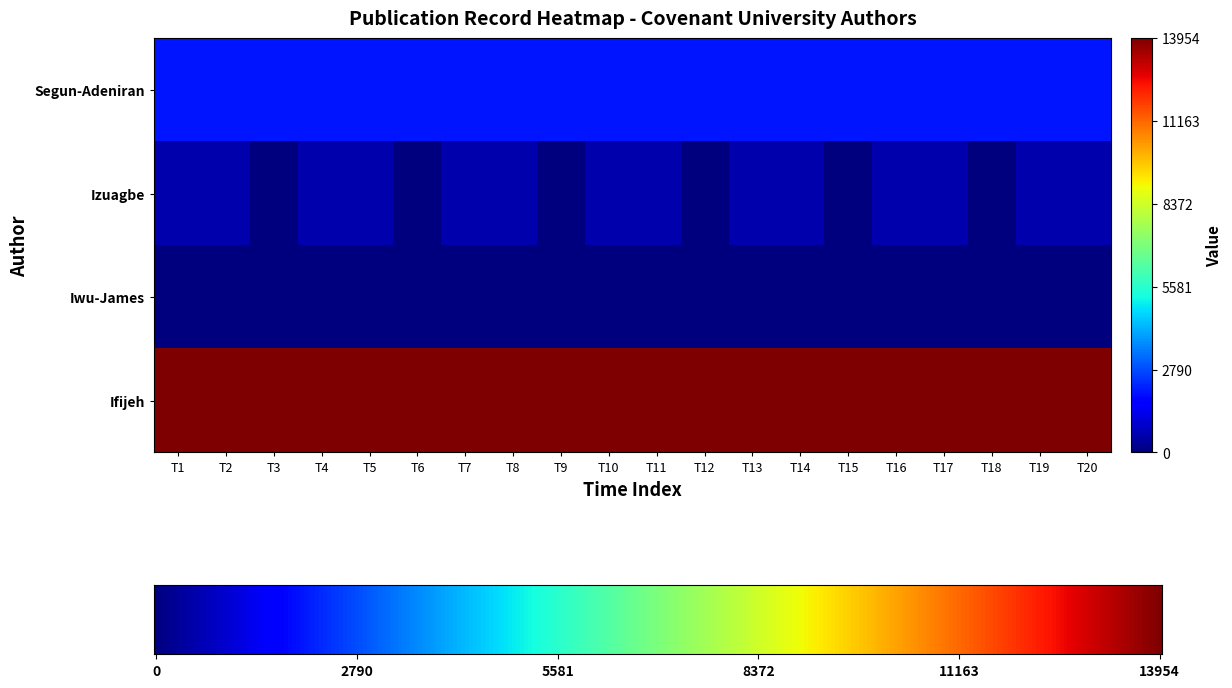

How many Iwu-James values are between 0 and 7?

20